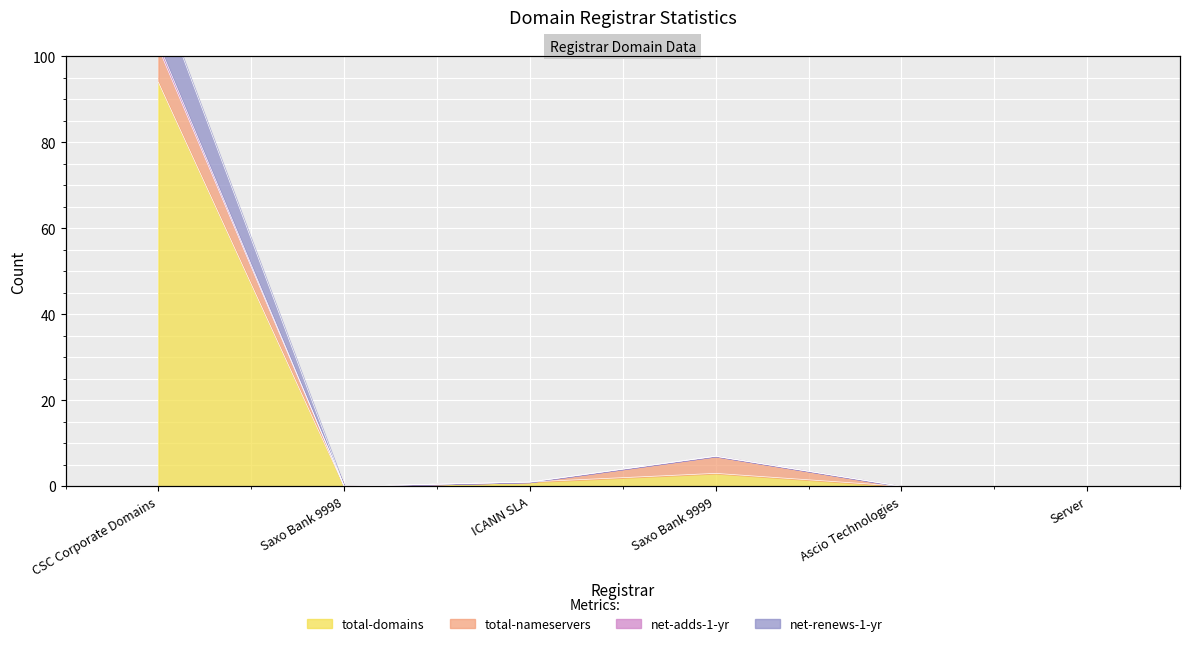

The value of net-adds-1-yr at Saxo Bank 9999 is 3. True or false?

False